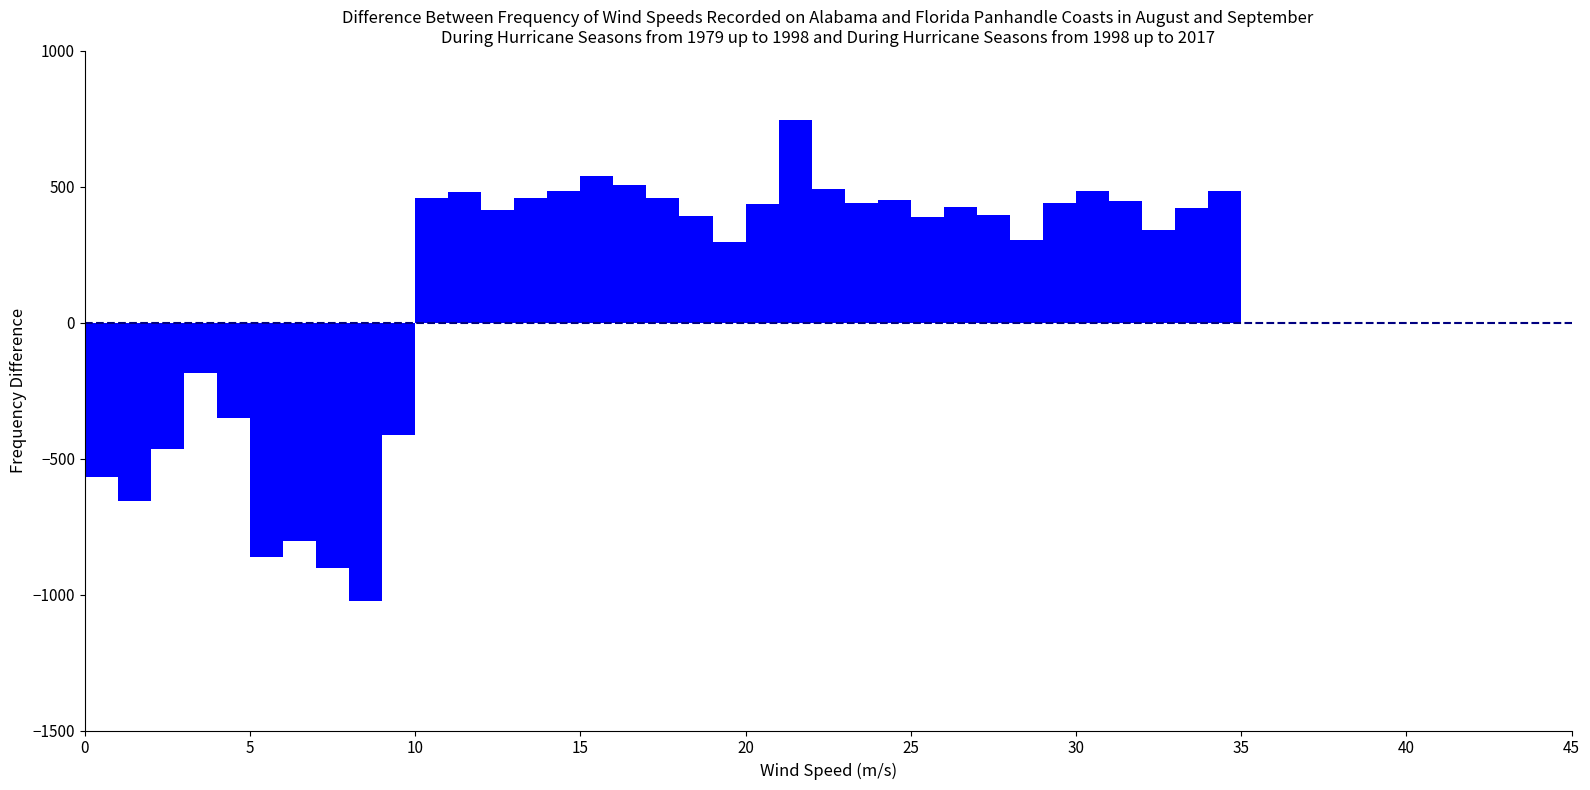

Read against the x-axis, roughly where is the centre of the tallest bar?

21.5